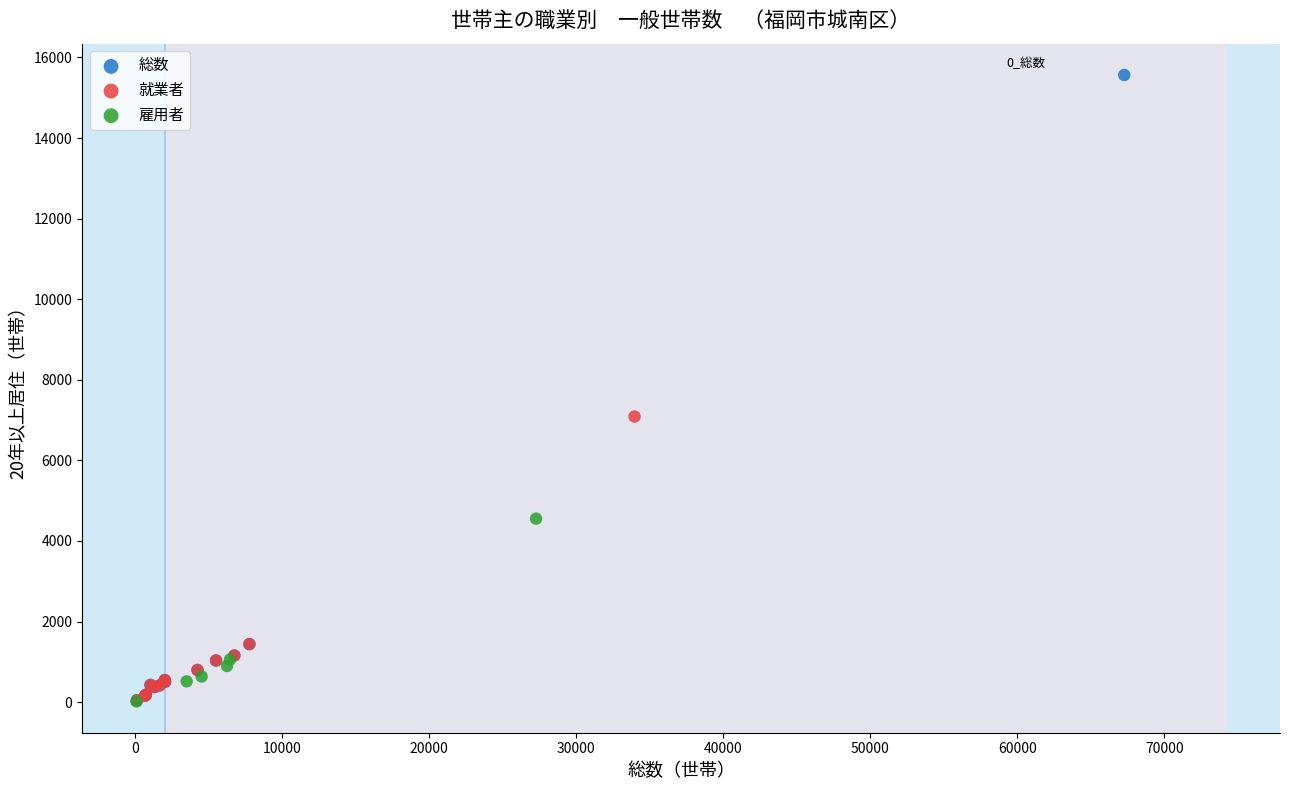

Which series has the widest spread of Y values?

総数